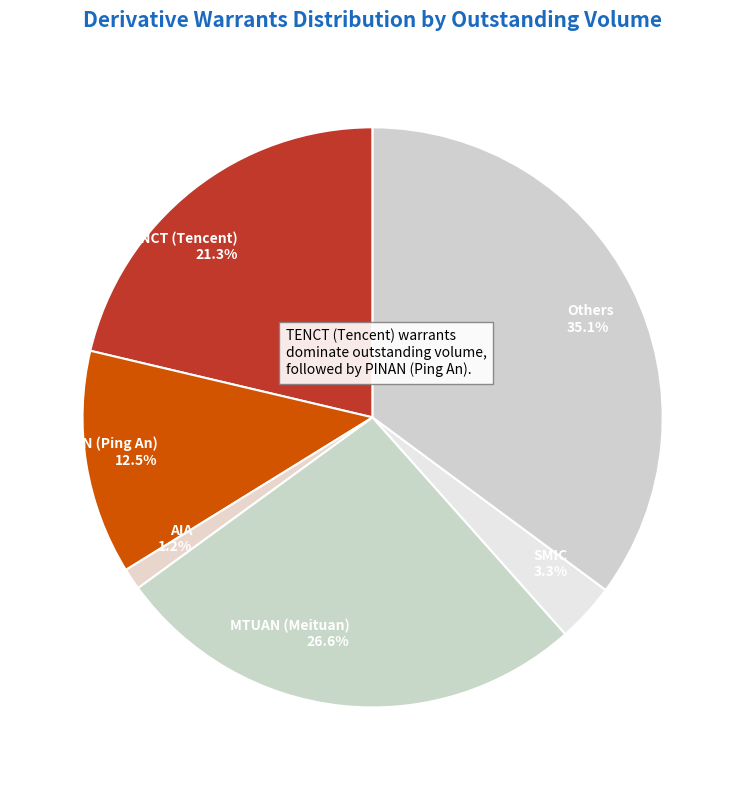

Do TENCT (Tencent) and Others together represent more than half of the pie?

Yes